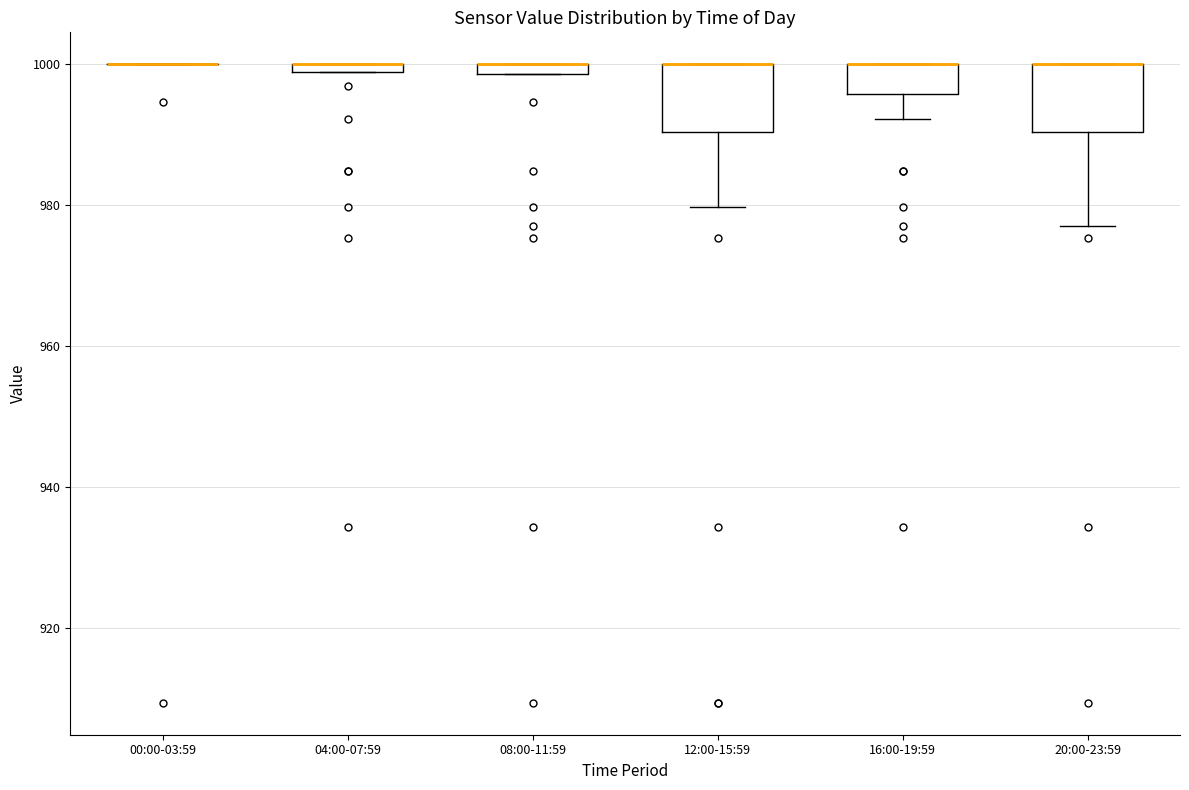

Where is the lower edge of the box for 08:00-11:59 on the y-axis? The values are not printed on the chart, so give them approximately, as read against the axis.

998